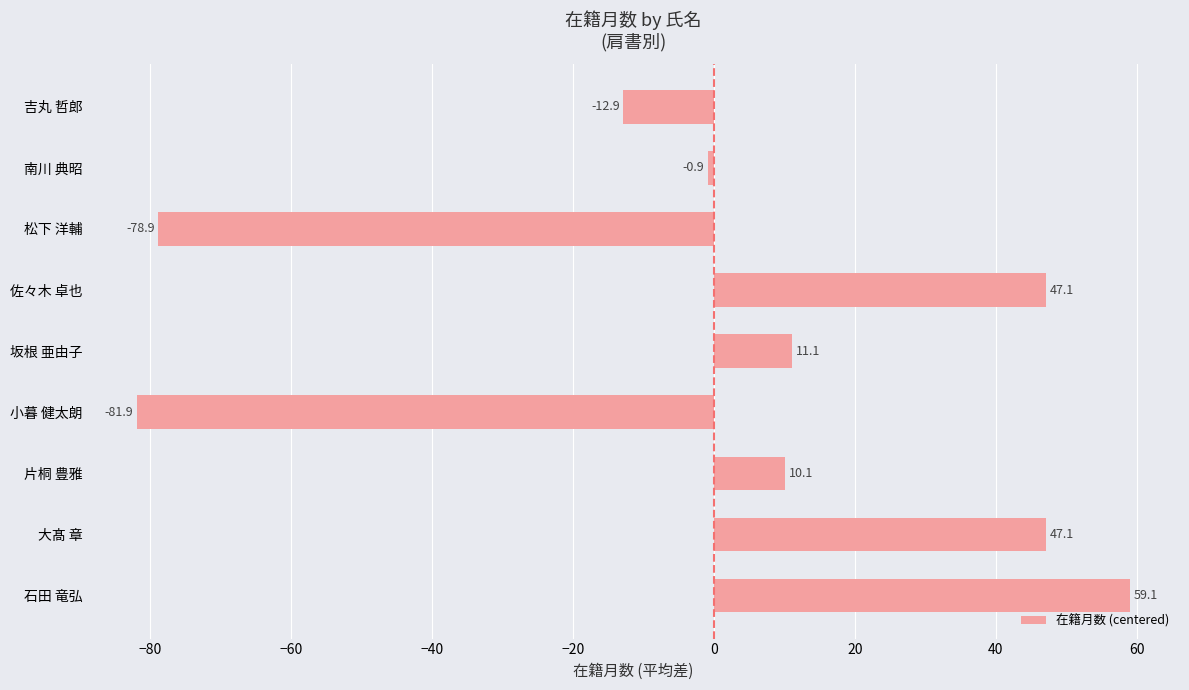

Read the value at 佐々木 卓也.

47.1